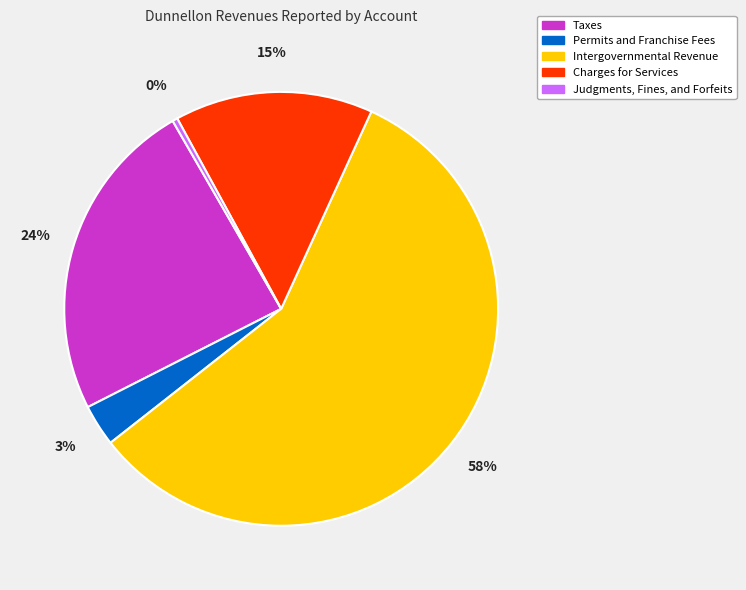

Is the sum of Permits and Franchise Fees and Charges for Services greater than half?

No